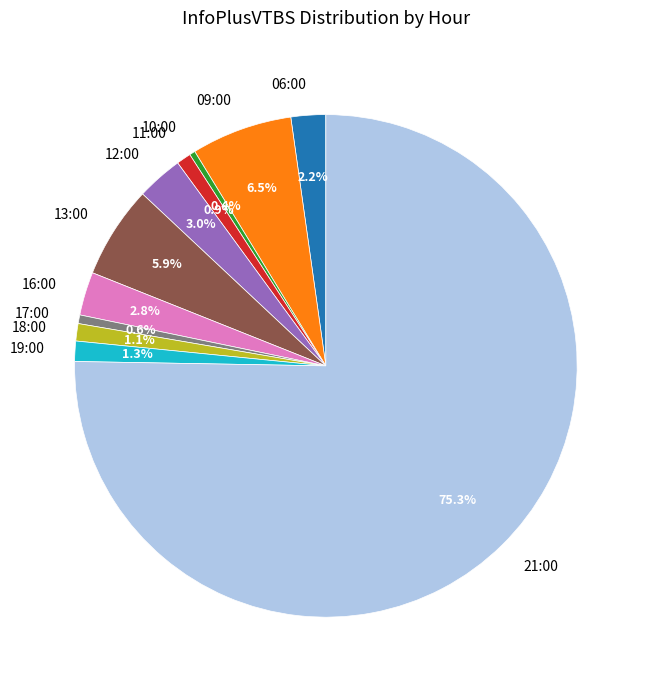

Do 18:00 and 10:00 together represent more than half of the pie?

No